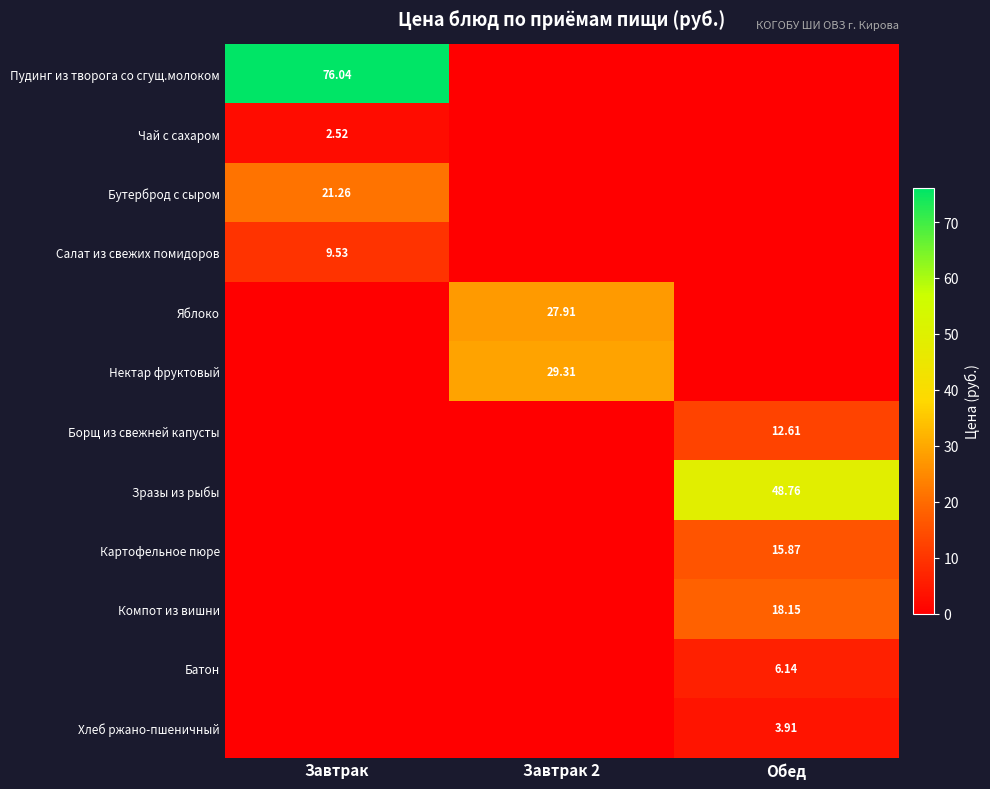

How many series are shown in this chart?

12